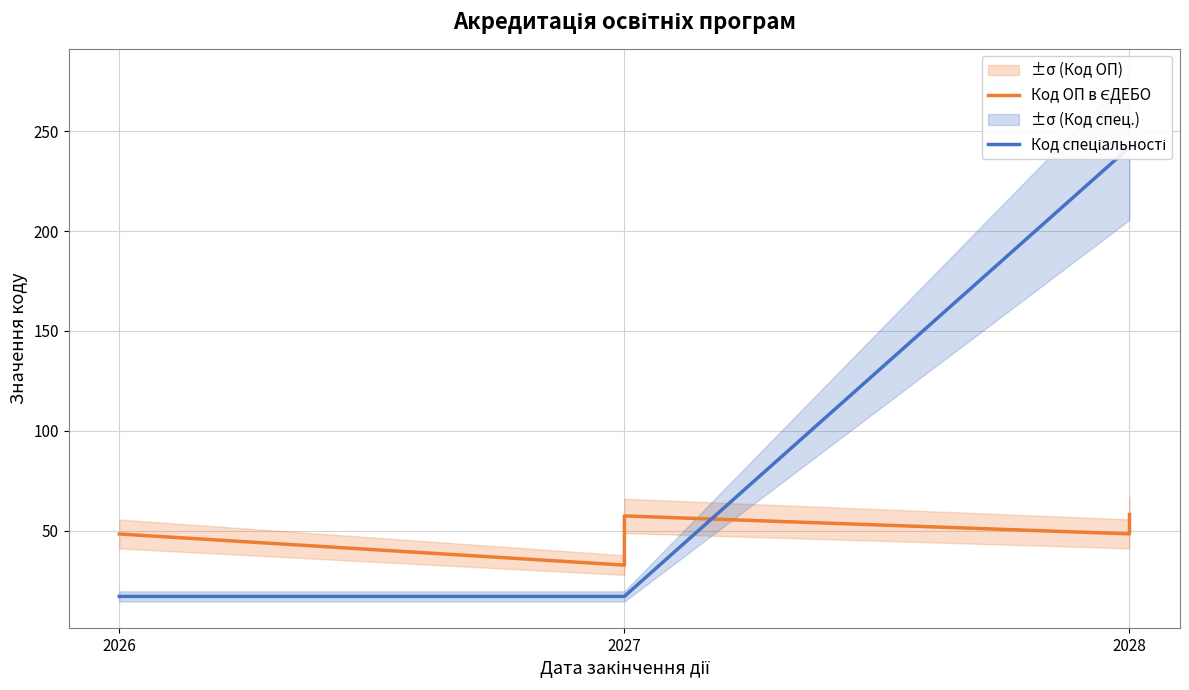

True or false: Код спеціальності has a value of 242.0 at 2028.

True